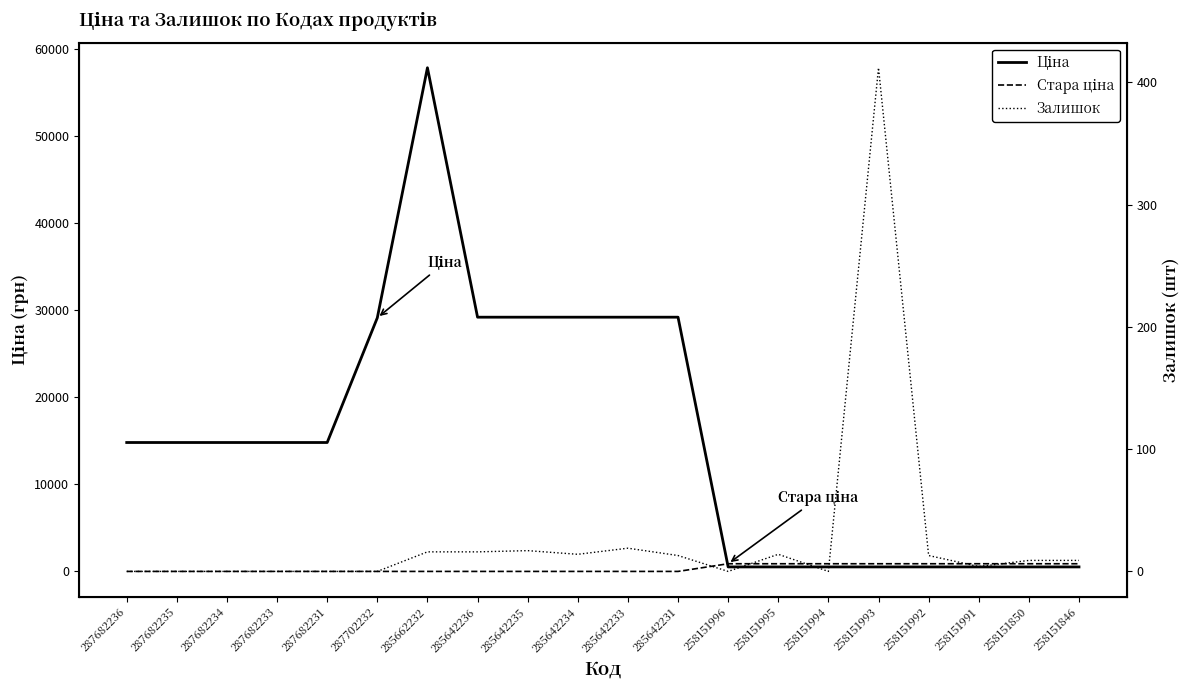

Does the chart have visible grid lines?

No